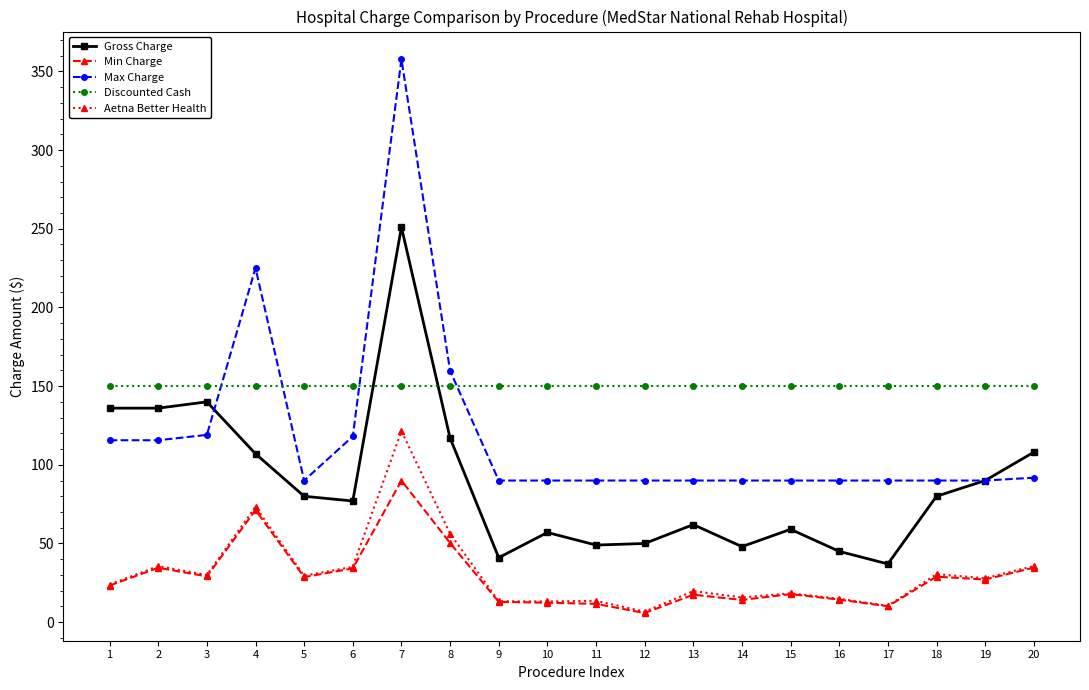

Where is Min Charge nearest to the value 47?

8